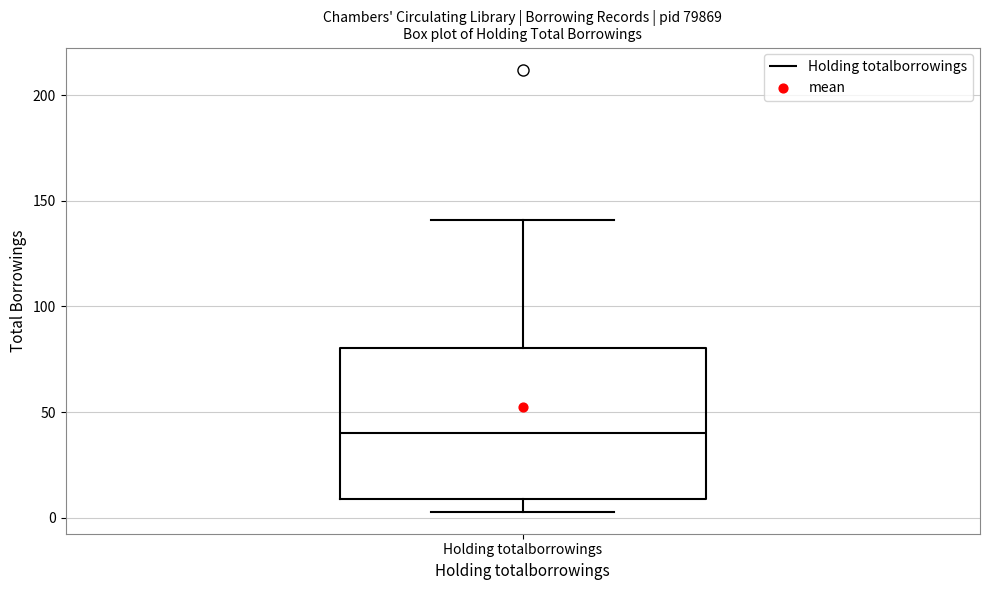

Where does the upper whisker of the box for Holding totalborrowings end on the y-axis? The values are not printed on the chart, so give them approximately, as read against the axis.

140